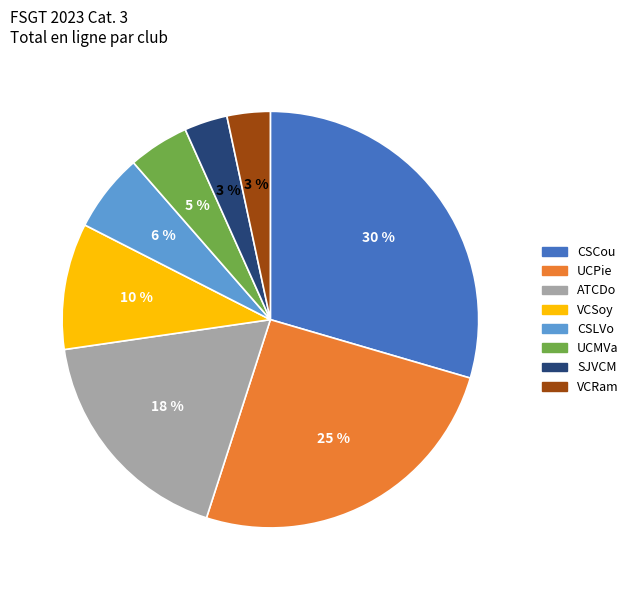

Is the sum of VCRam and UCPie greater than half?

No